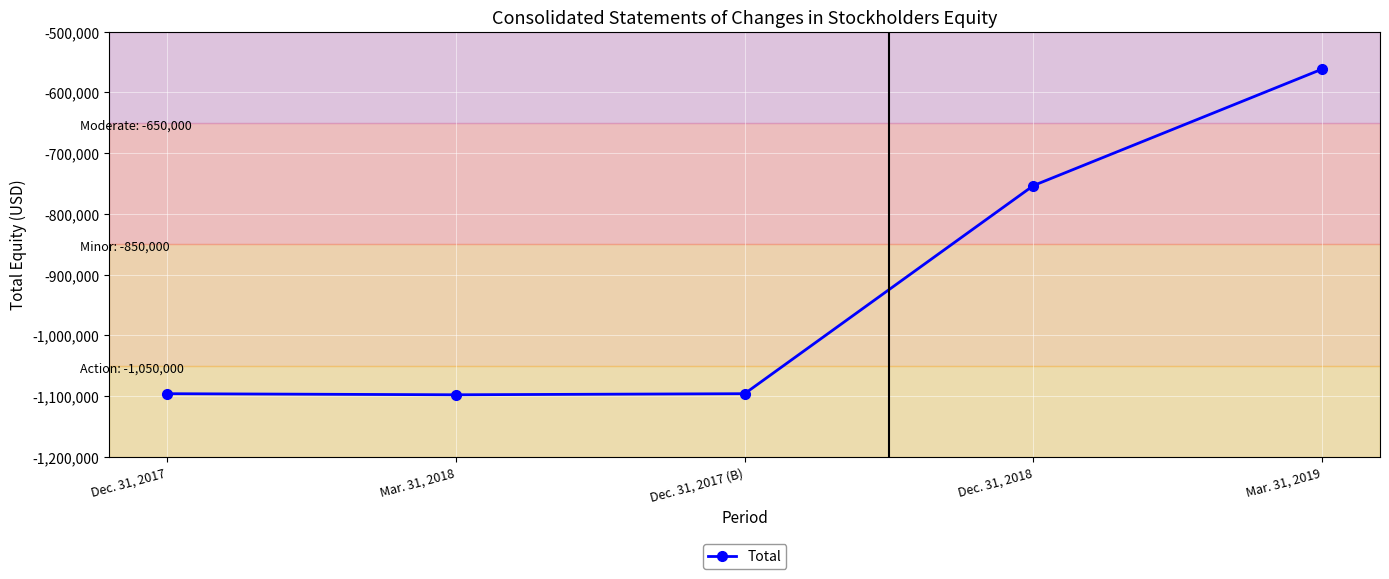

What is the label of the 2nd point from the right?

Dec. 31, 2018